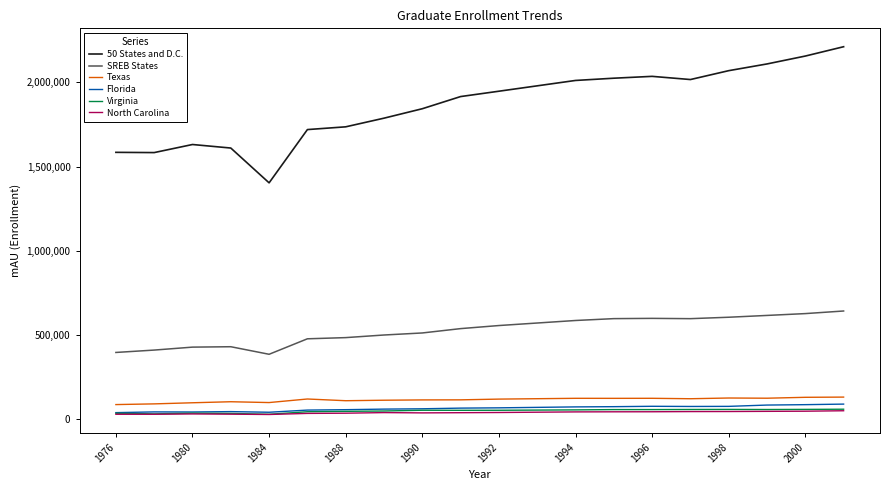

True or false: North Carolina and Texas cross at least once.

False